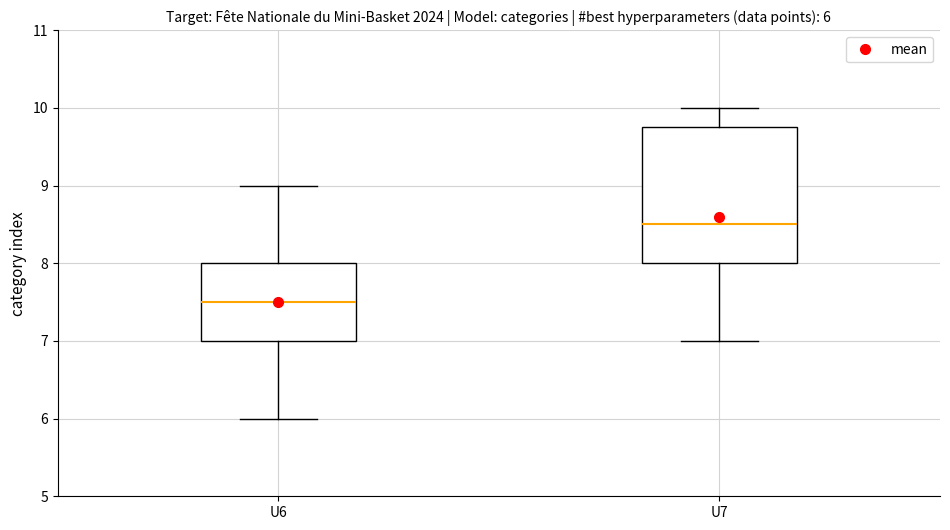

Comparing the boxes themselves (not the whiskers), which one is the tallest?

U7